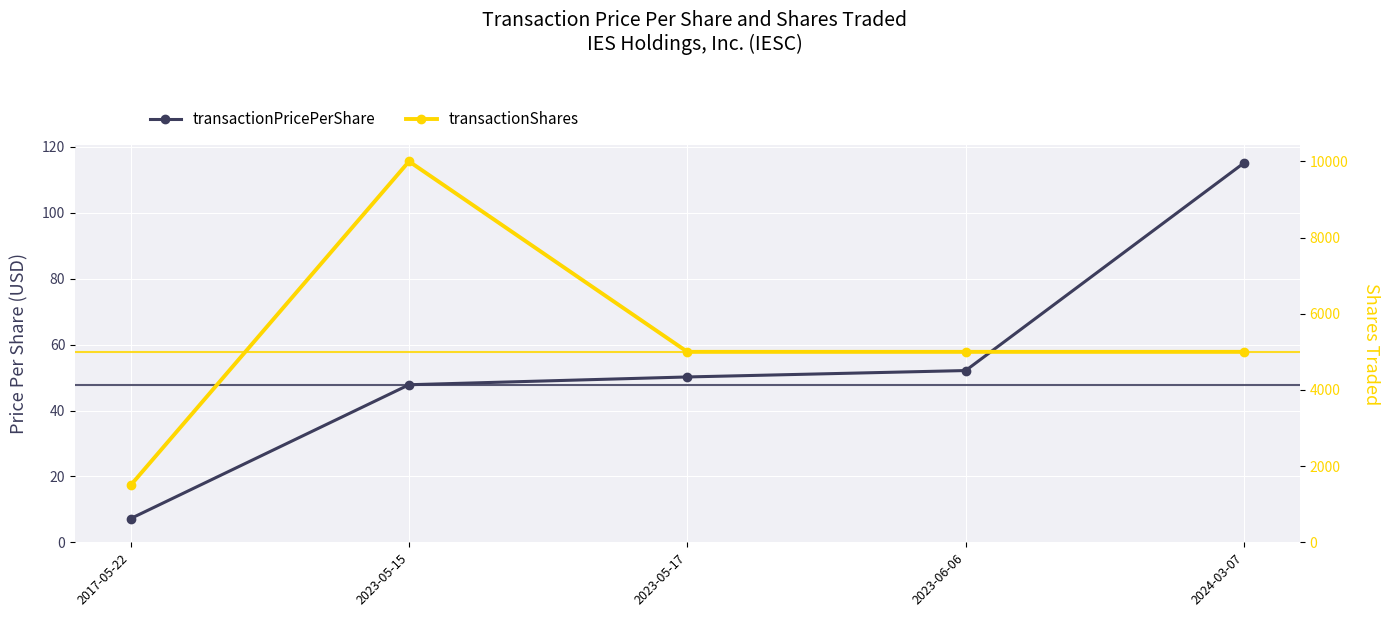

What is the label of the 3rd point from the left?

2023-05-17